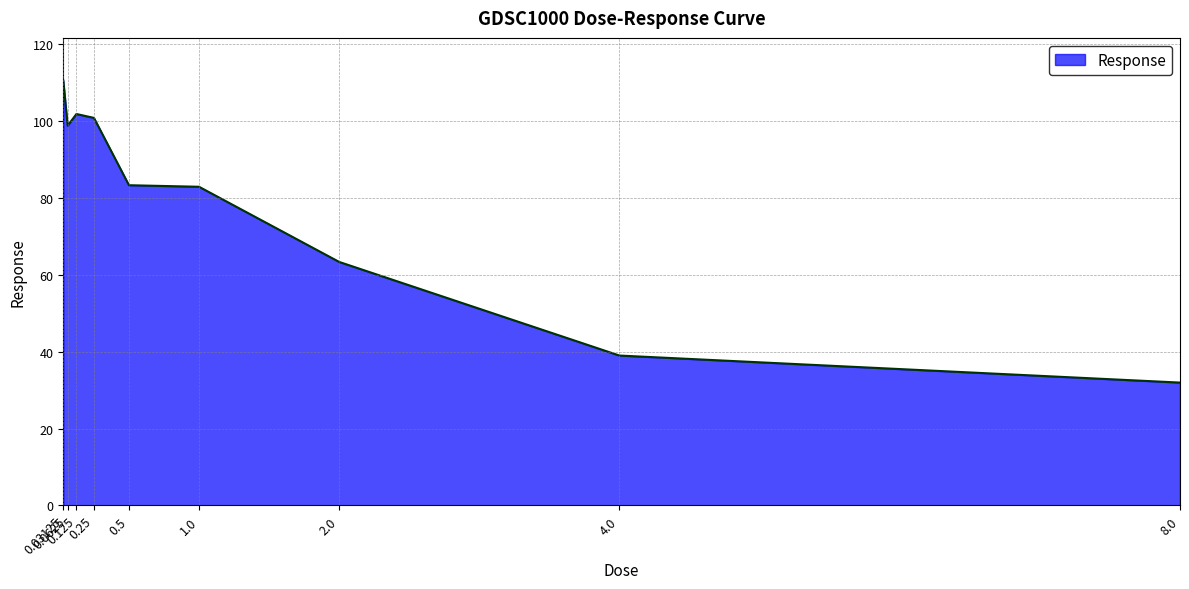

What is the difference between the maximum and minimum values?

78.6